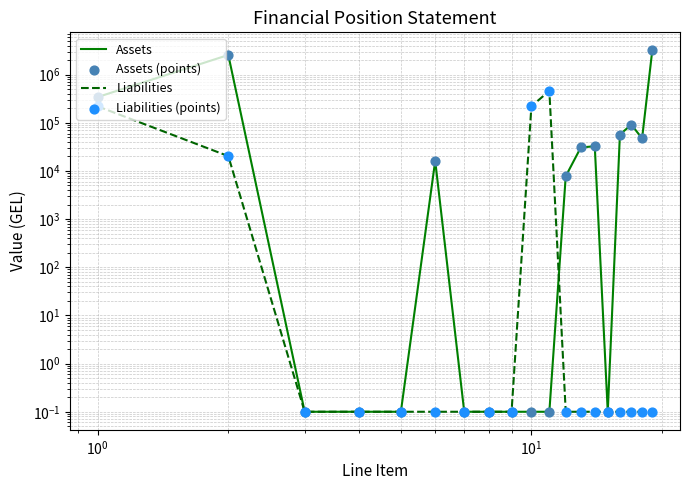

Which series has the widest spread of Y values?

Assets